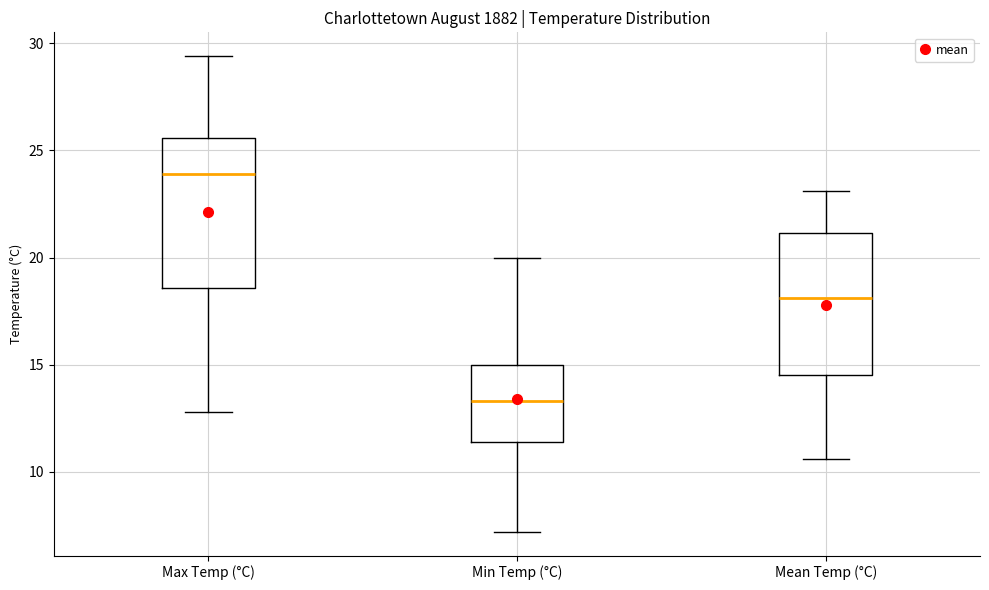

Which box's median line is the highest?

Max Temp (°C)